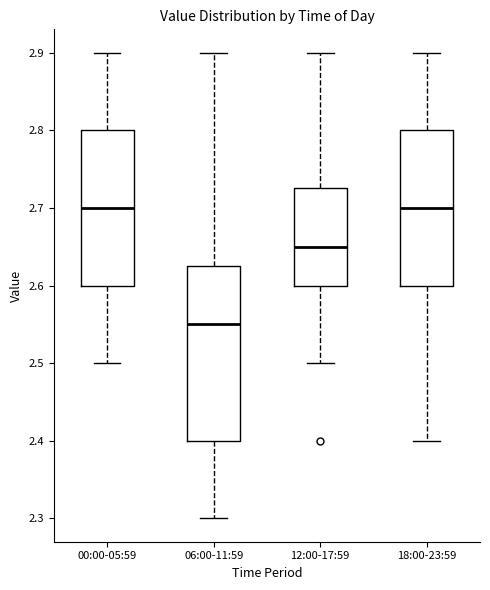

Where is the upper edge of the box for 12:00-17:59 on the y-axis? The values are not printed on the chart, so give them approximately, as read against the axis.

2.73